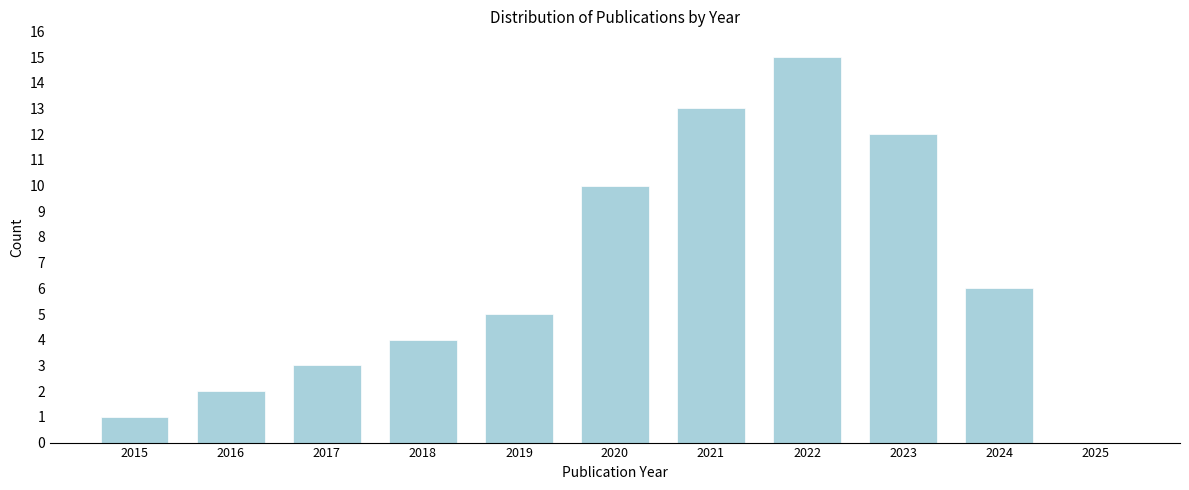

Reading left to right, what are all the values shown in this chart?

2015=1	2016=2	2017=3	2018=4	2019=5	2020=10	2021=13	2022=15	2023=12	2024=6	2025=0